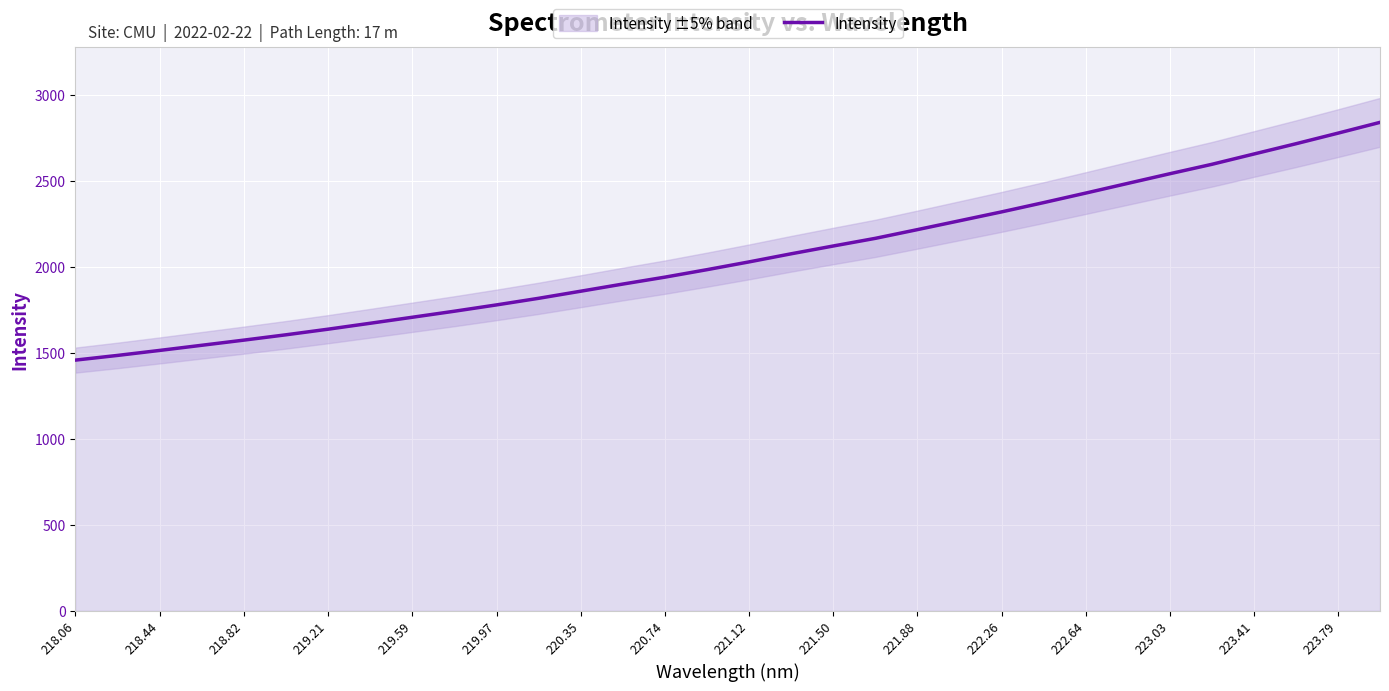

How many data points are less than 2029?

16